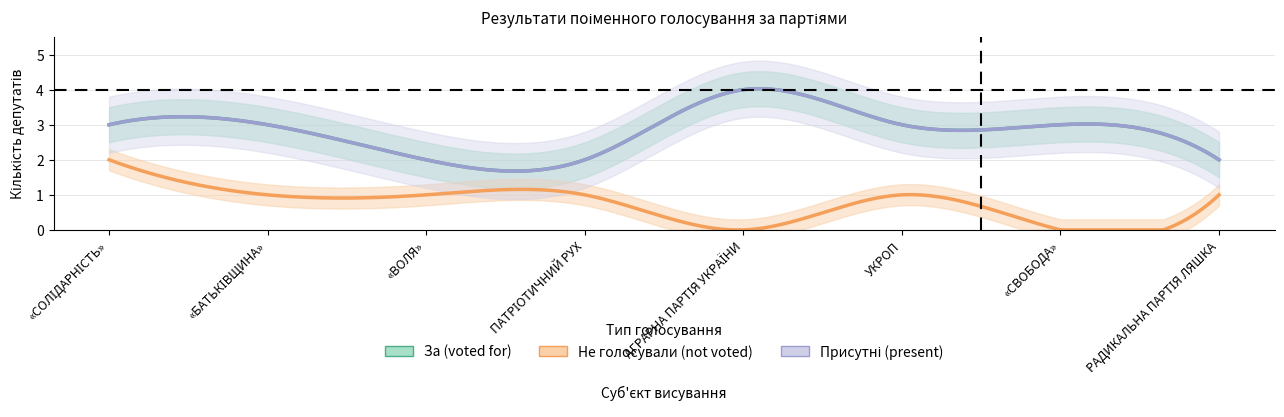

True or false: За (voted for) has more than 1 points higher than both neighbors.

False